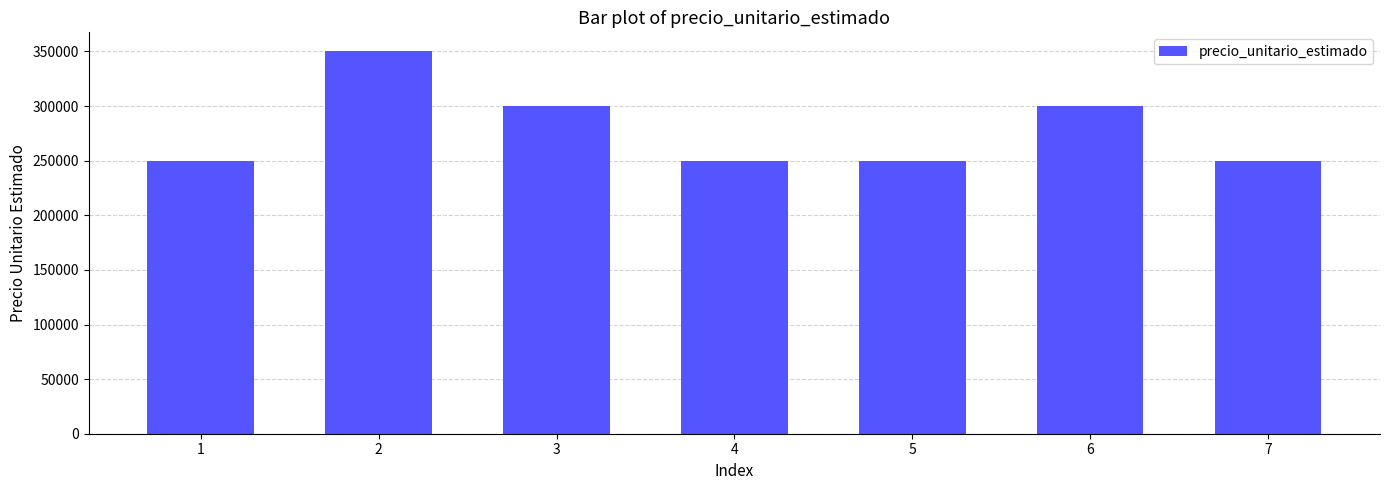

What is the value of the 3rd bar from the left?

300000